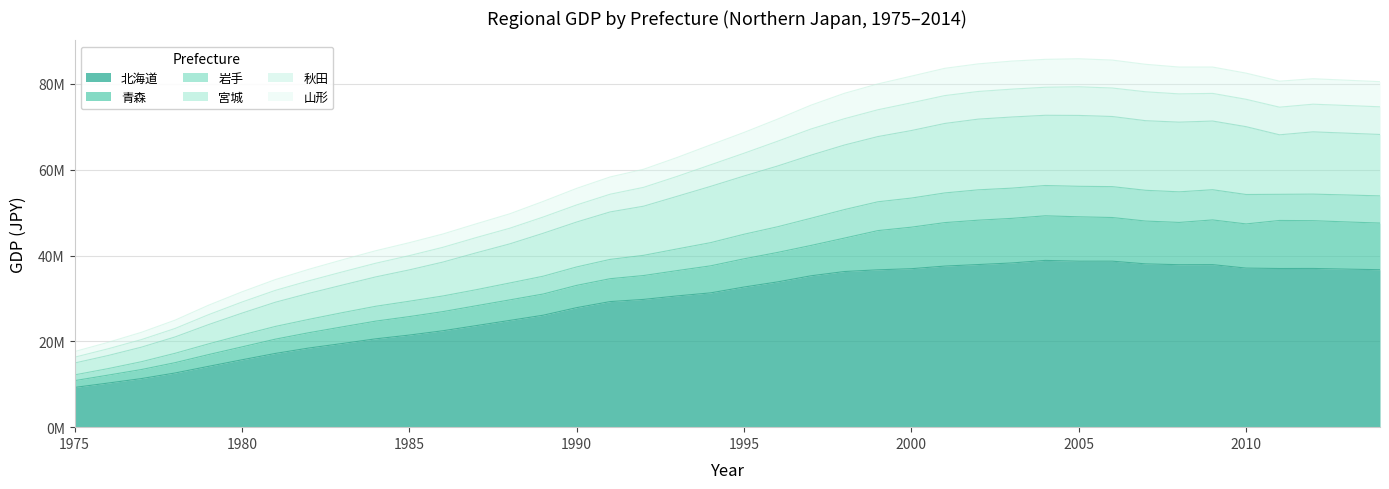

At which category is the sum across all series the highest?

2004